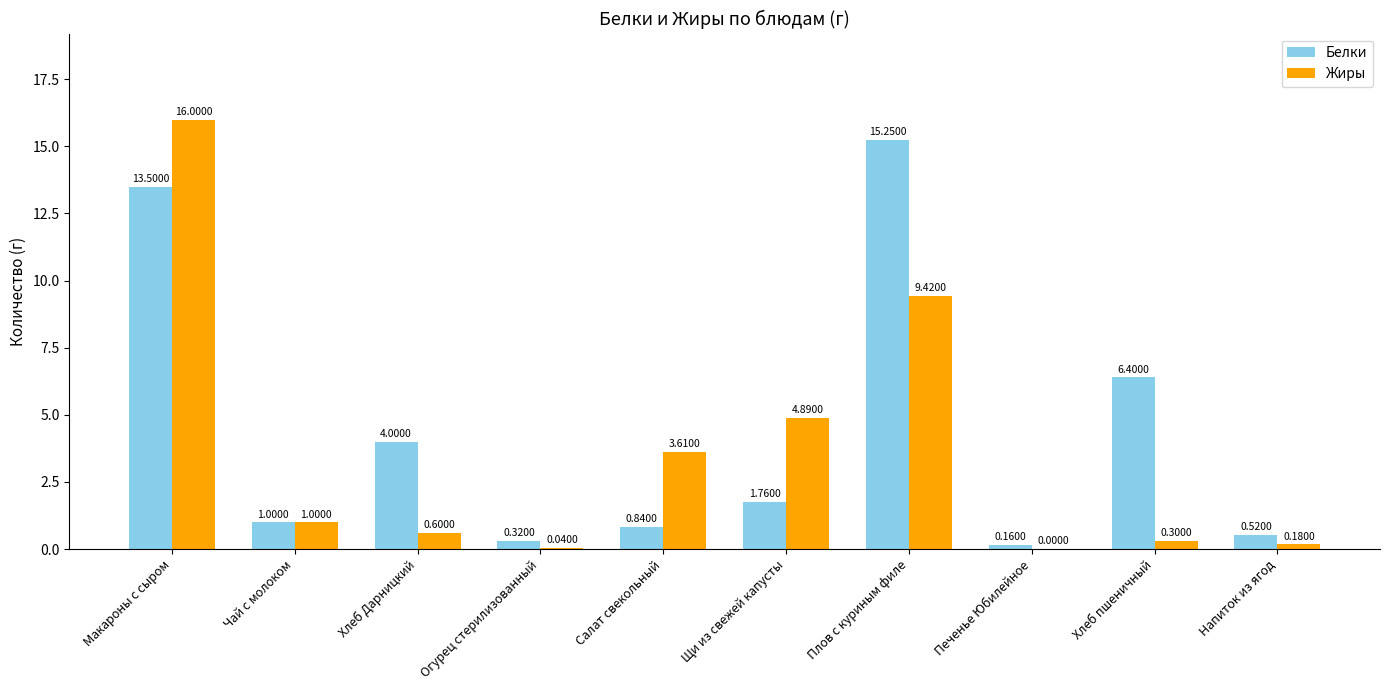

At which category does the chart reach its peak across all series?

Макароны с сыром